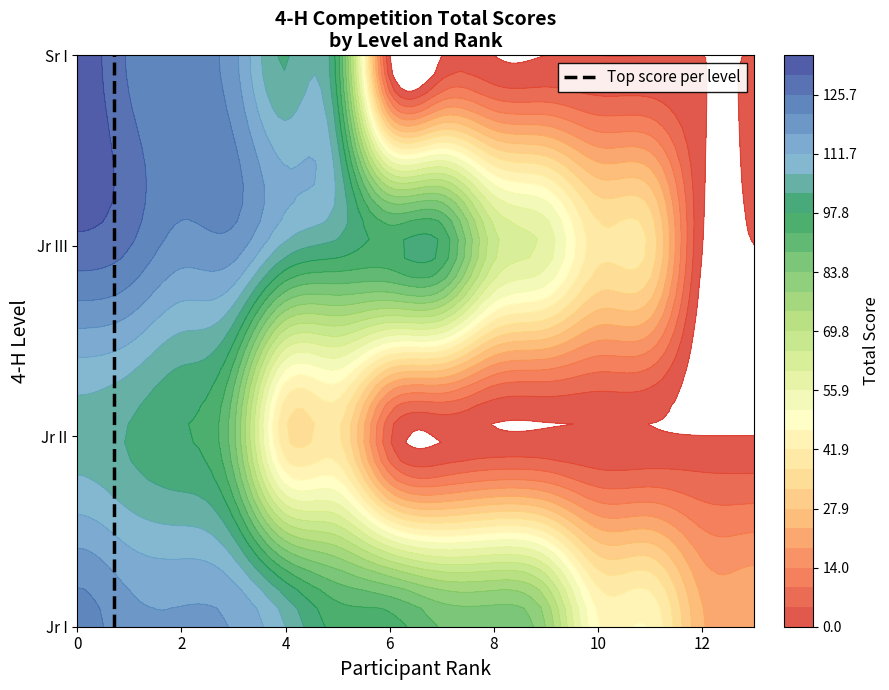

How many data points does each series have?

4